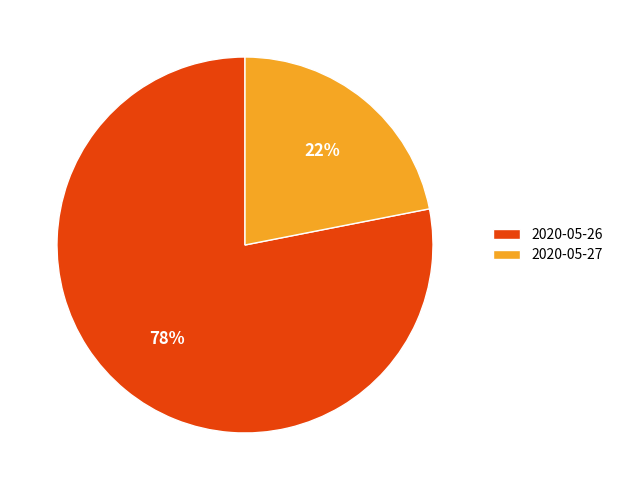

Which has a higher value, 2020-05-26 or 2020-05-27?

2020-05-26